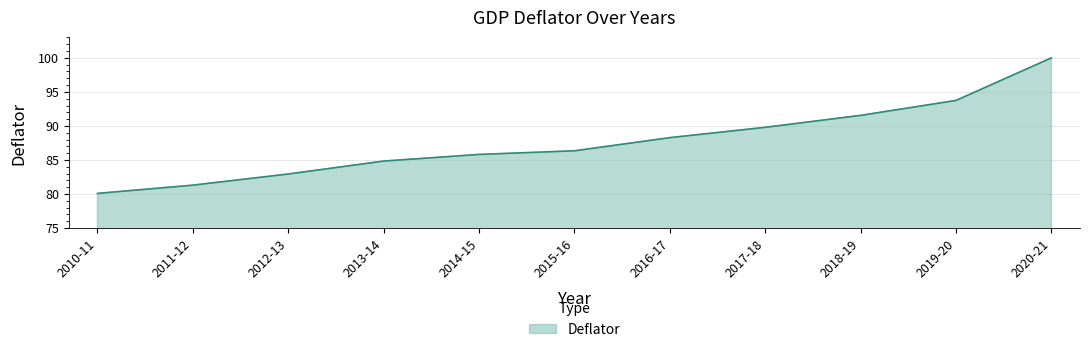

Which has a higher value, 2017-18 or 2015-16?

2017-18